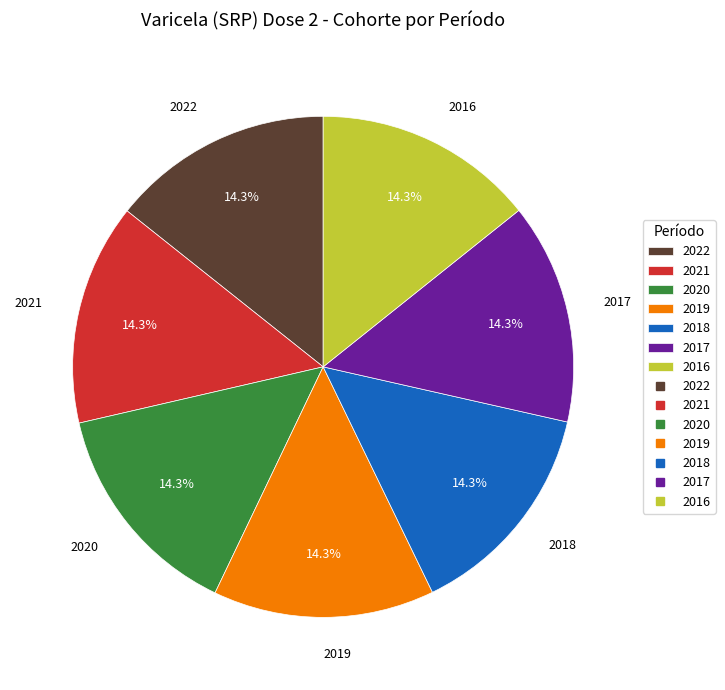

Is there a majority slice in this chart?

No